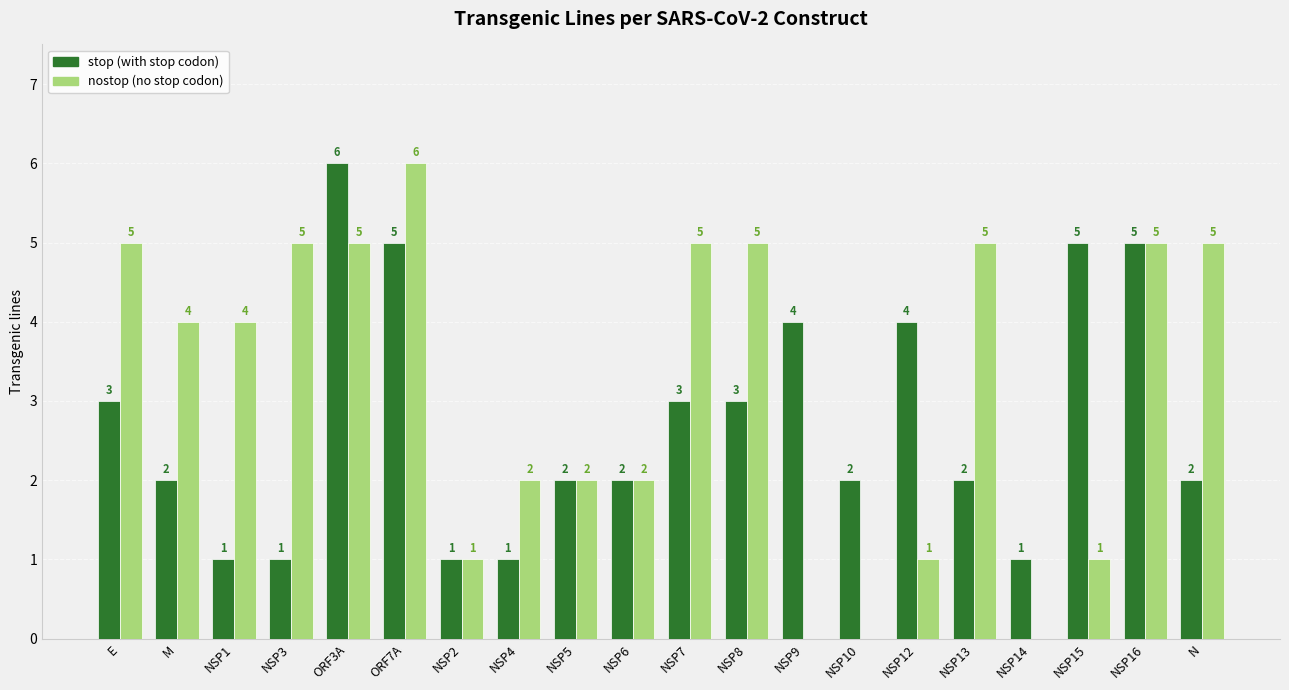

How many series are shown in this chart?

2